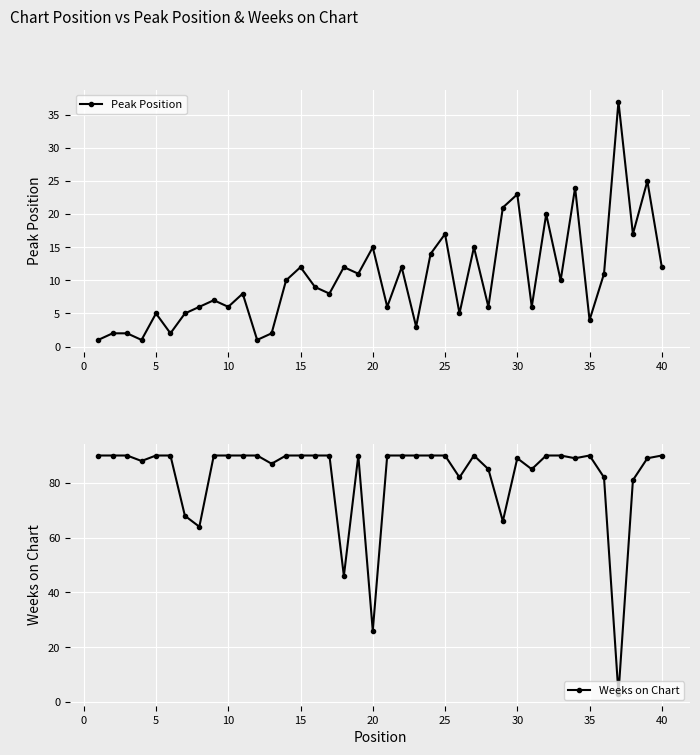

Which series has the widest spread of values?

Weeks on Chart